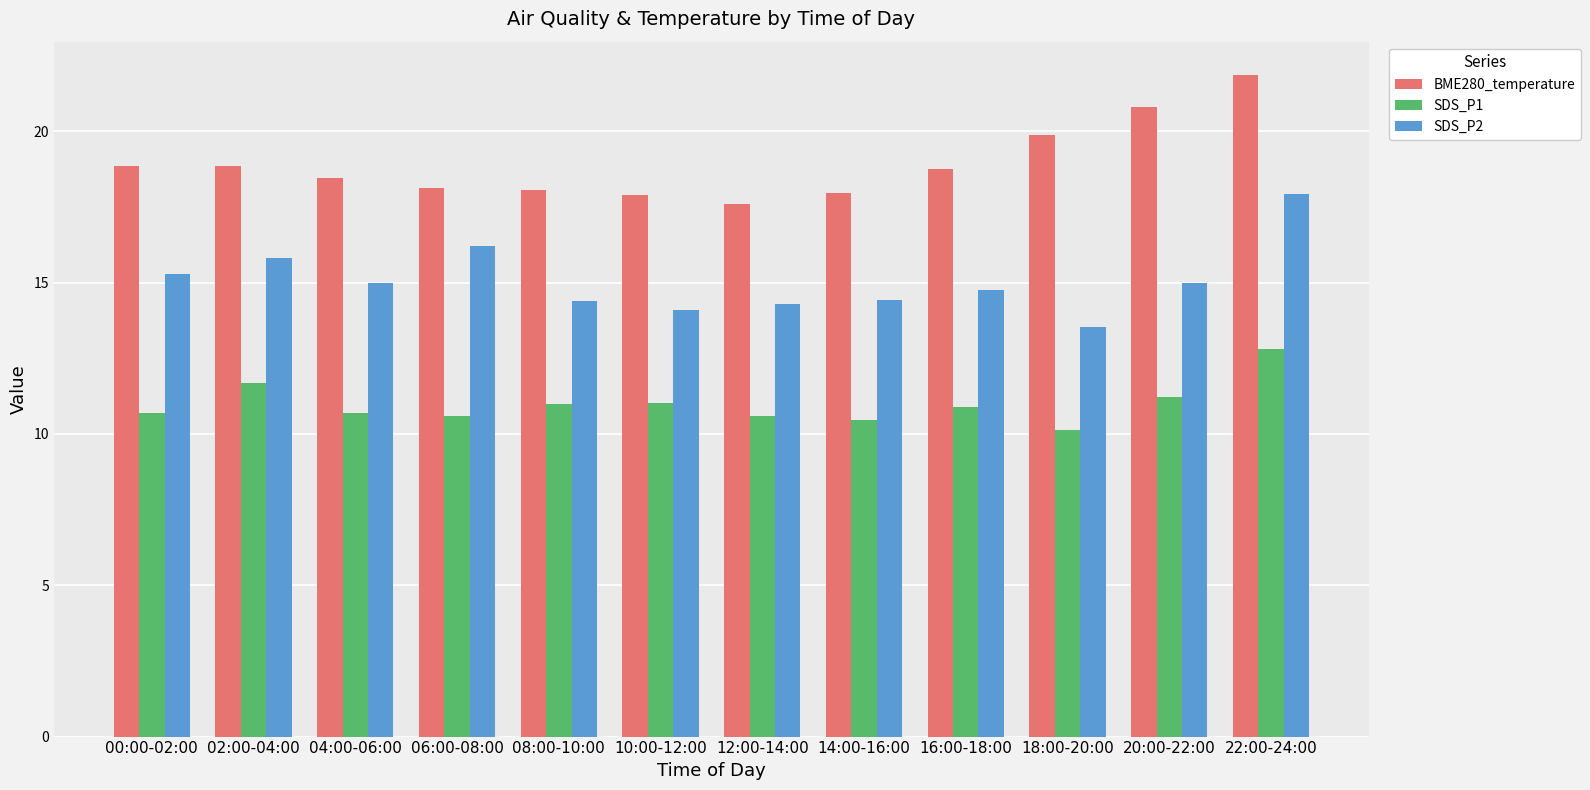

List the series in order of their peak value, lowest first.

SDS_P1, SDS_P2, BME280_temperature